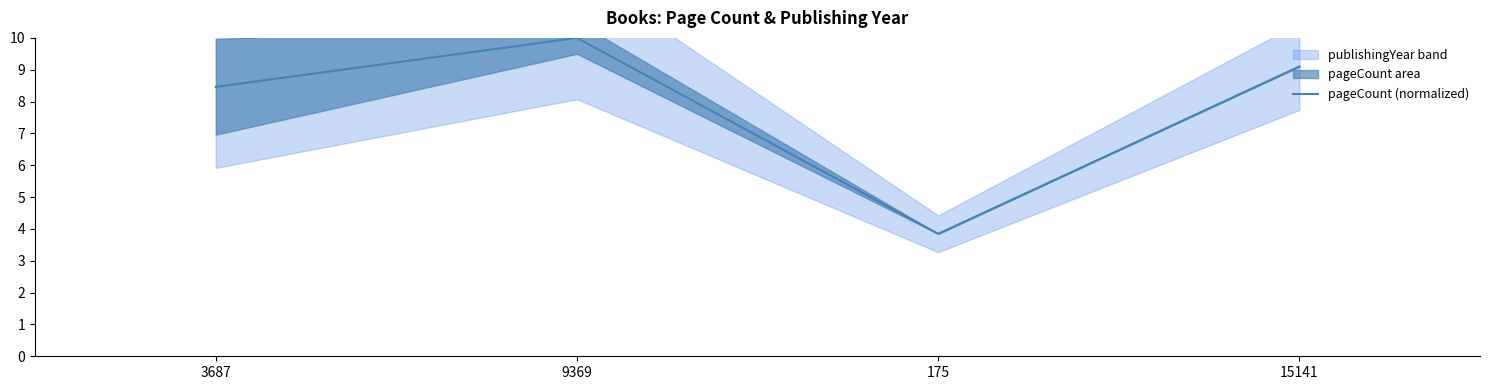

How many values are below 9?

2